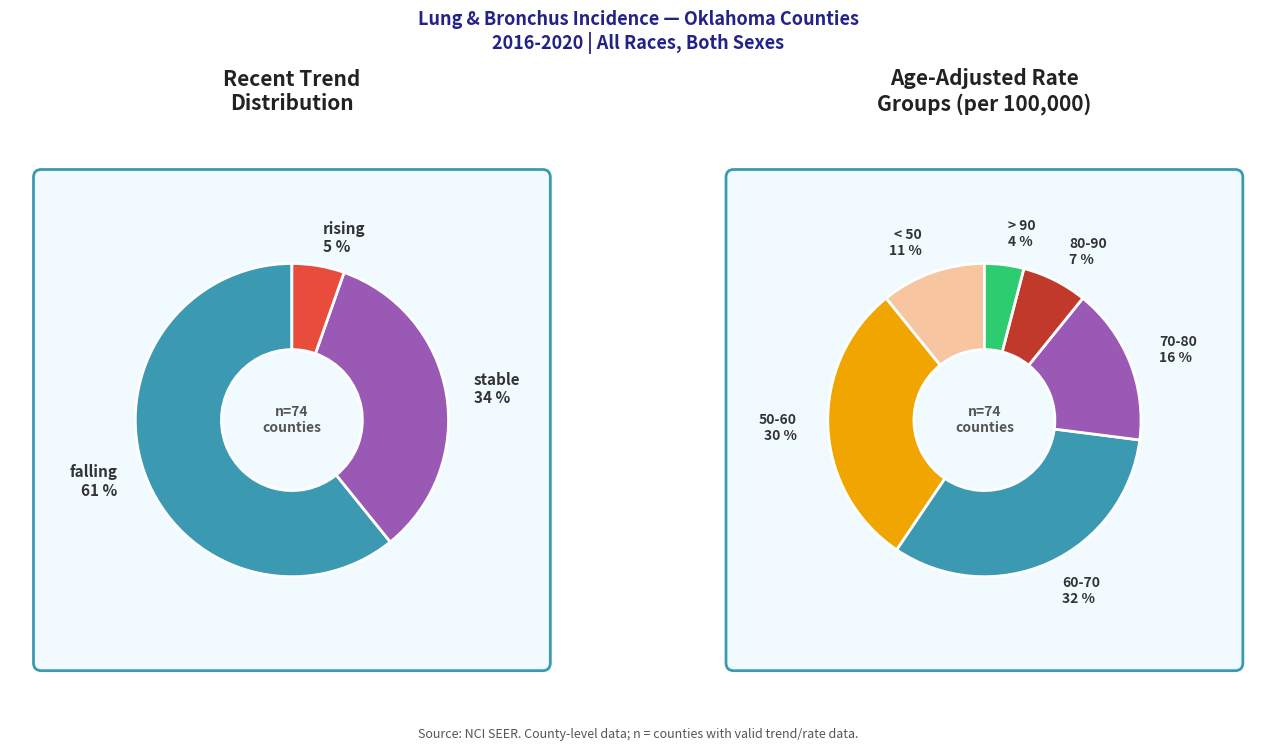

How many slices are in this pie chart?

3